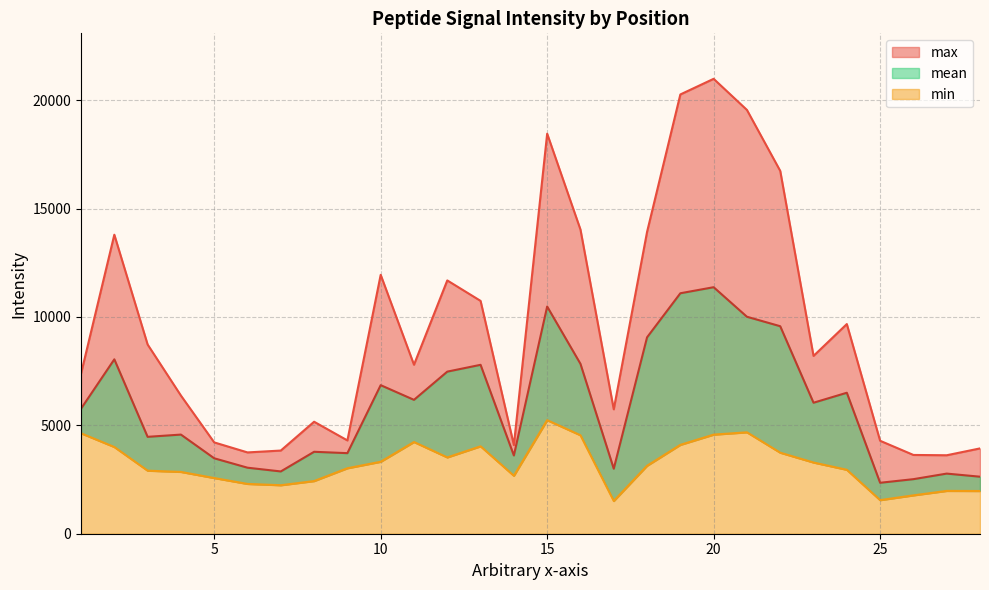

Which series has the largest total across all categories?

max